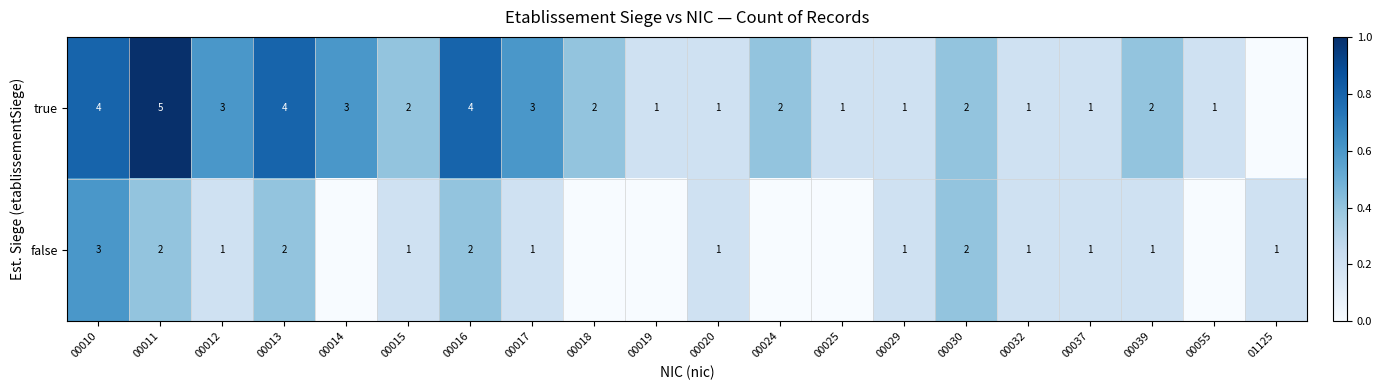

True or false: true has a value of 4 at 00016.

True